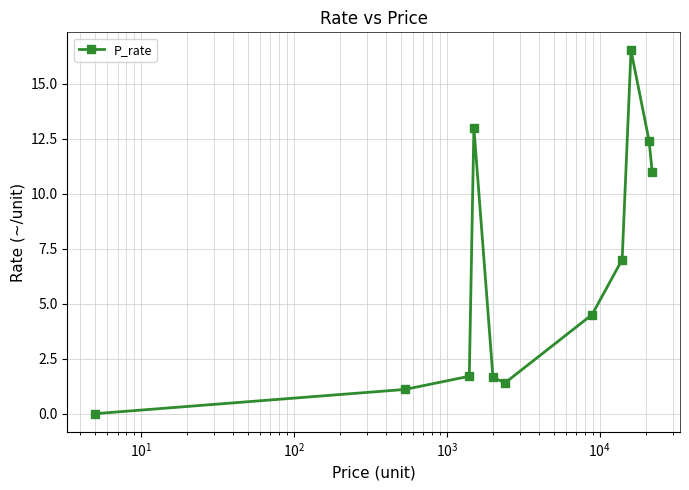

What is the difference between the second highest and minimum values?

13.0